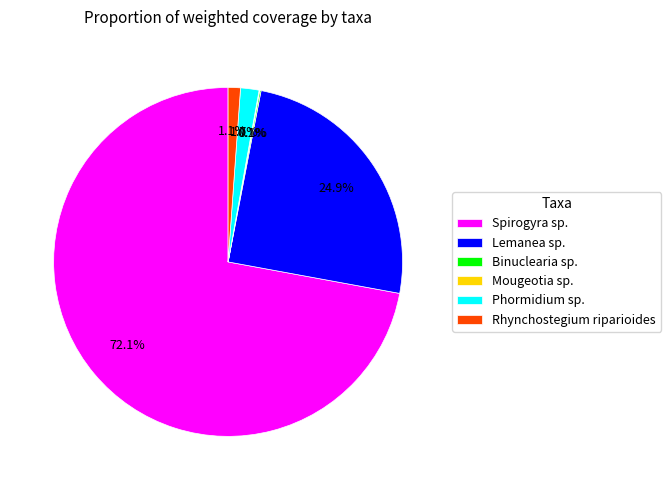

What portion of the pie excludes Rhynchostegium riparioides?

98.9%